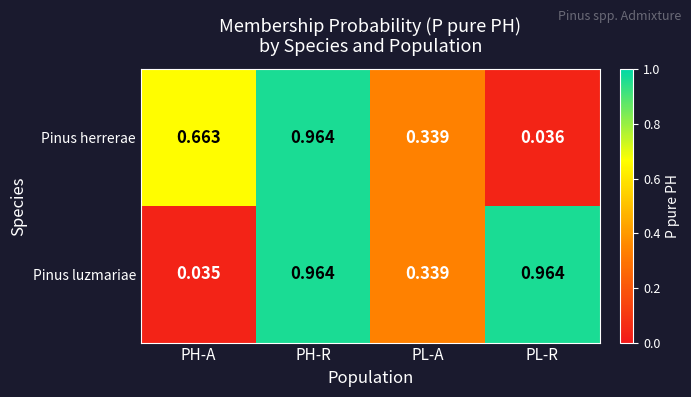

Which series has the largest range (max minus min)?

Pinus luzmariae